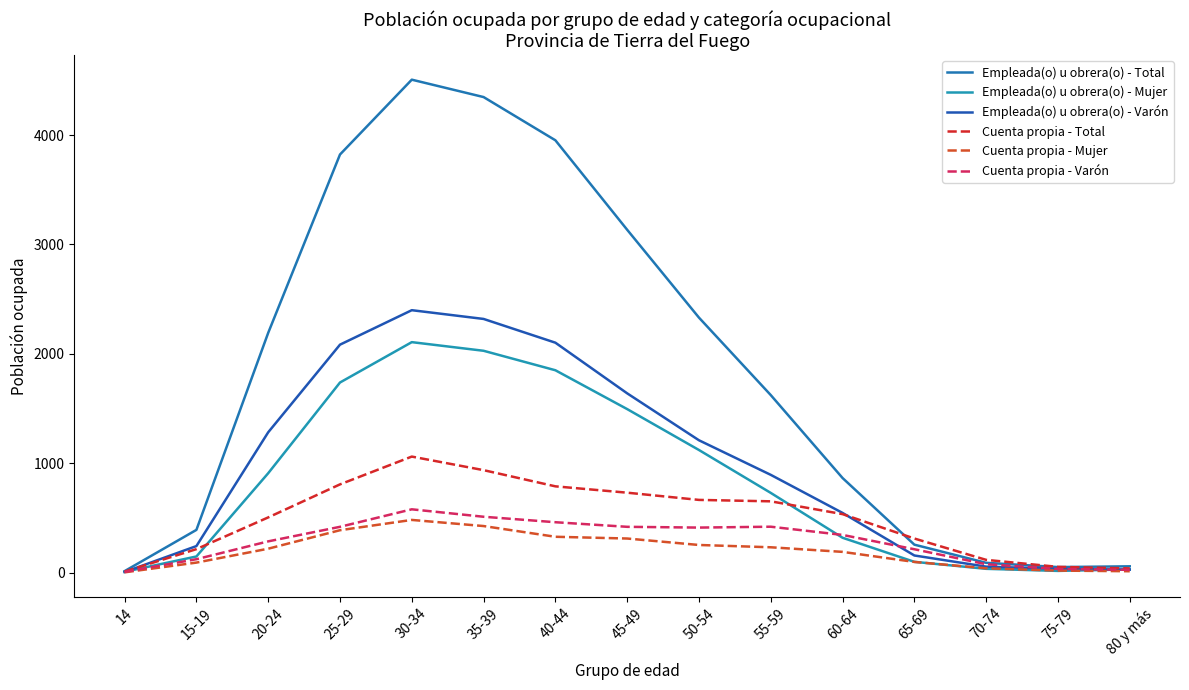

True or false: Empleada(o) u obrera(o) - Total and Cuenta propia - Mujer cross at least once.

False